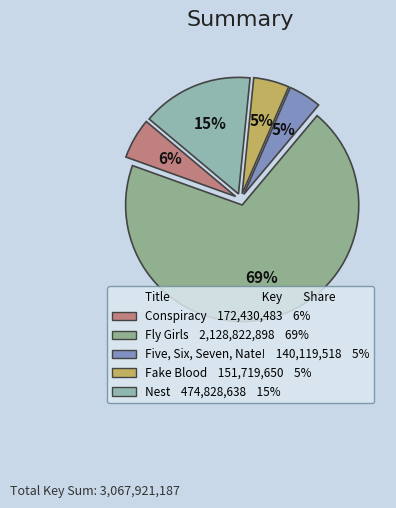

Is it true that Nest is 15% of the pie?

True